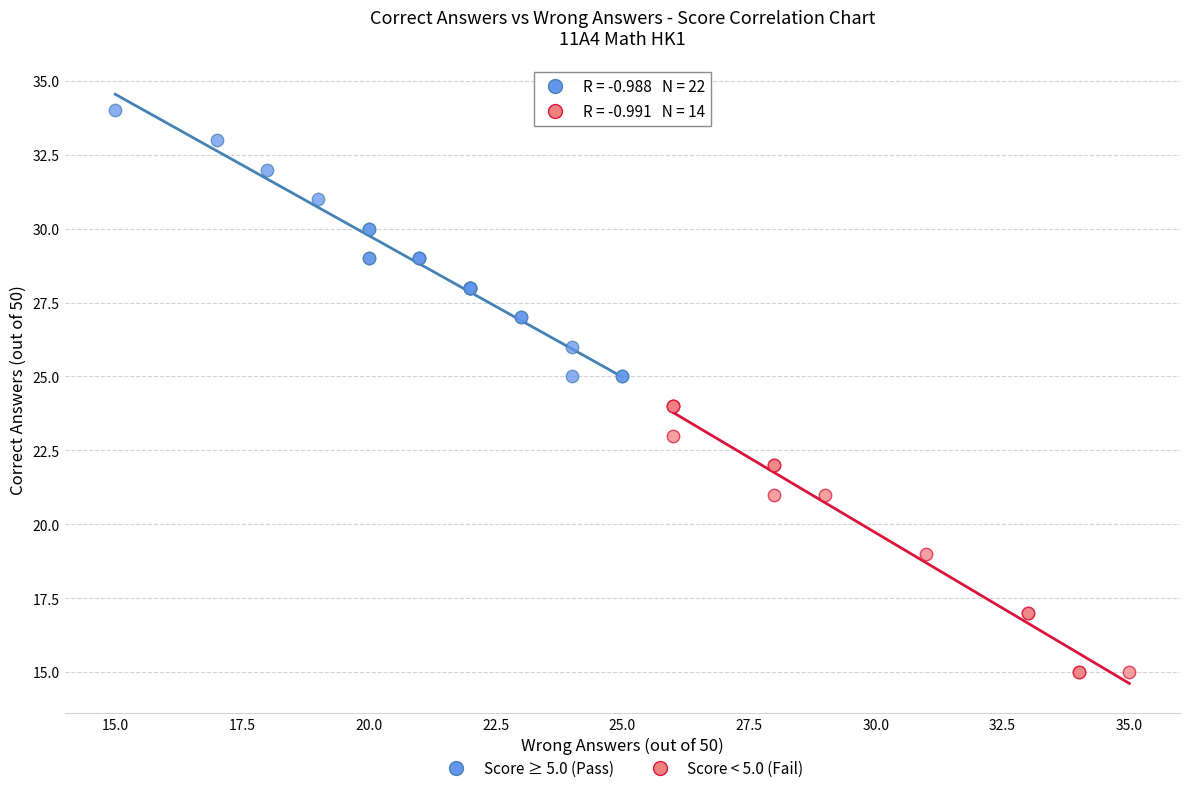

Which series reaches the maximum Y coordinate?

Score ≥ 5.0 (Pass)